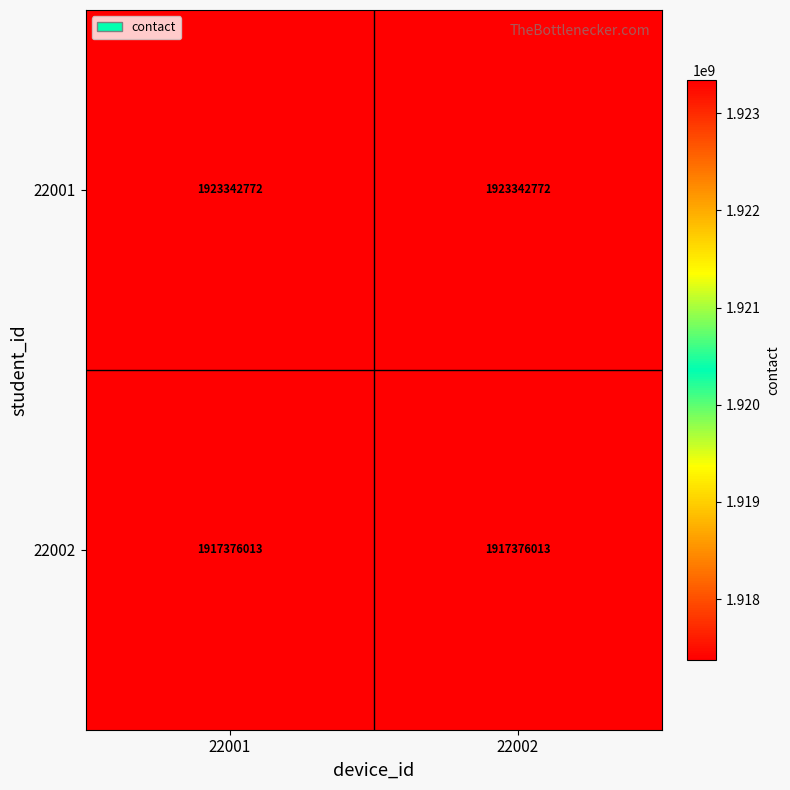

Which series has the largest total across all categories?

22001